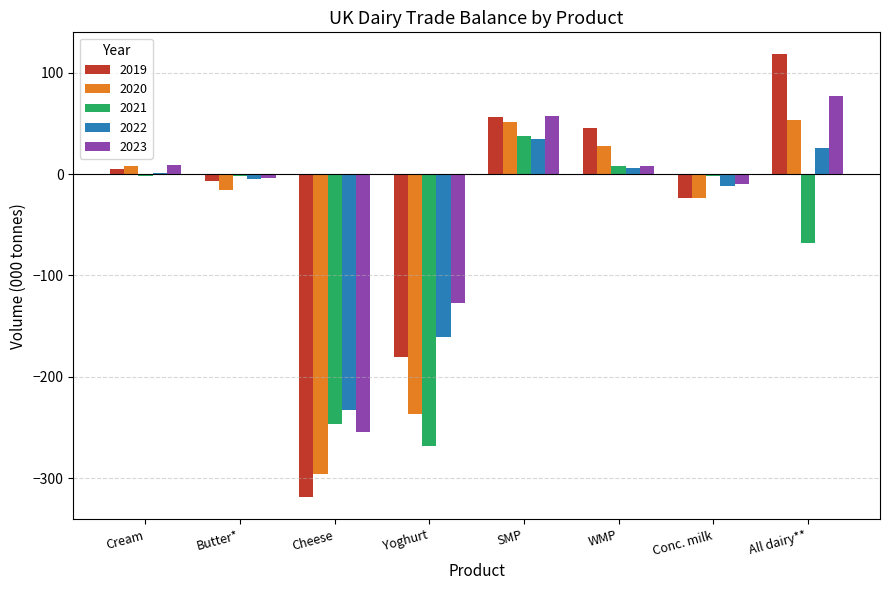

Is it true that 2023 equals 129.3 at All dairy**?

False